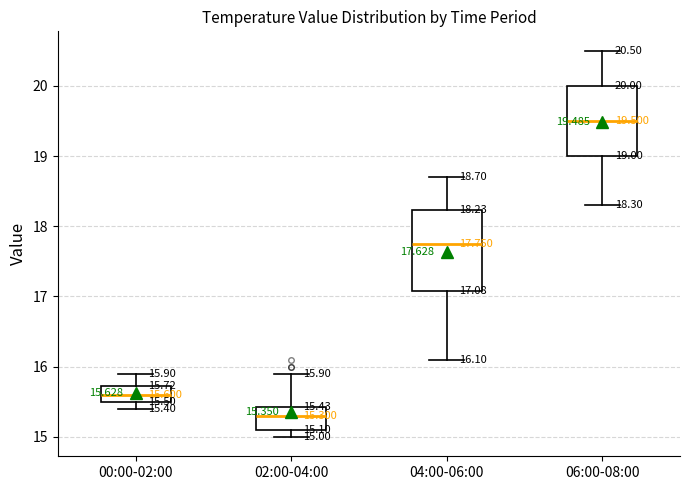

Which box's median line is the highest?

06:00-08:00